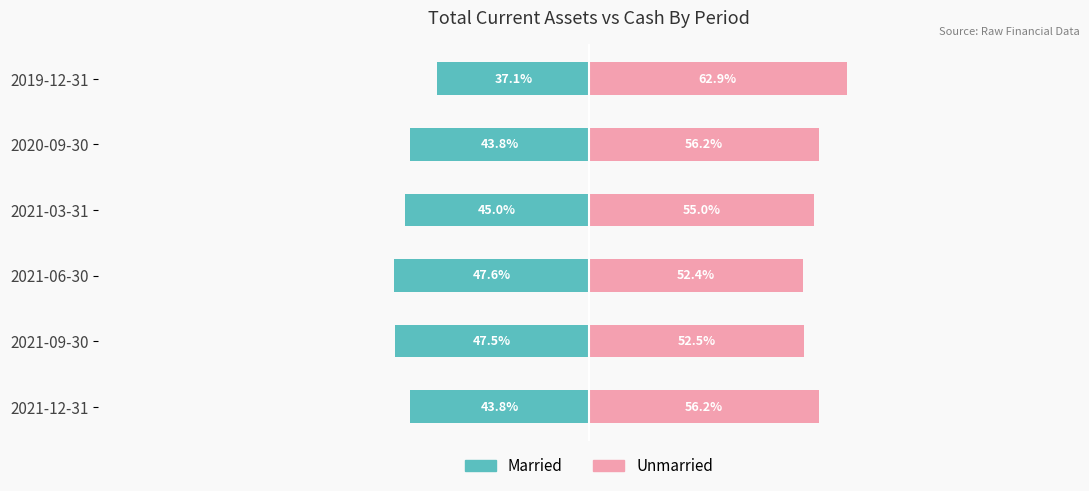

At 2019-12-31, list the series in order from largest to smallest.

Unmarried, Married